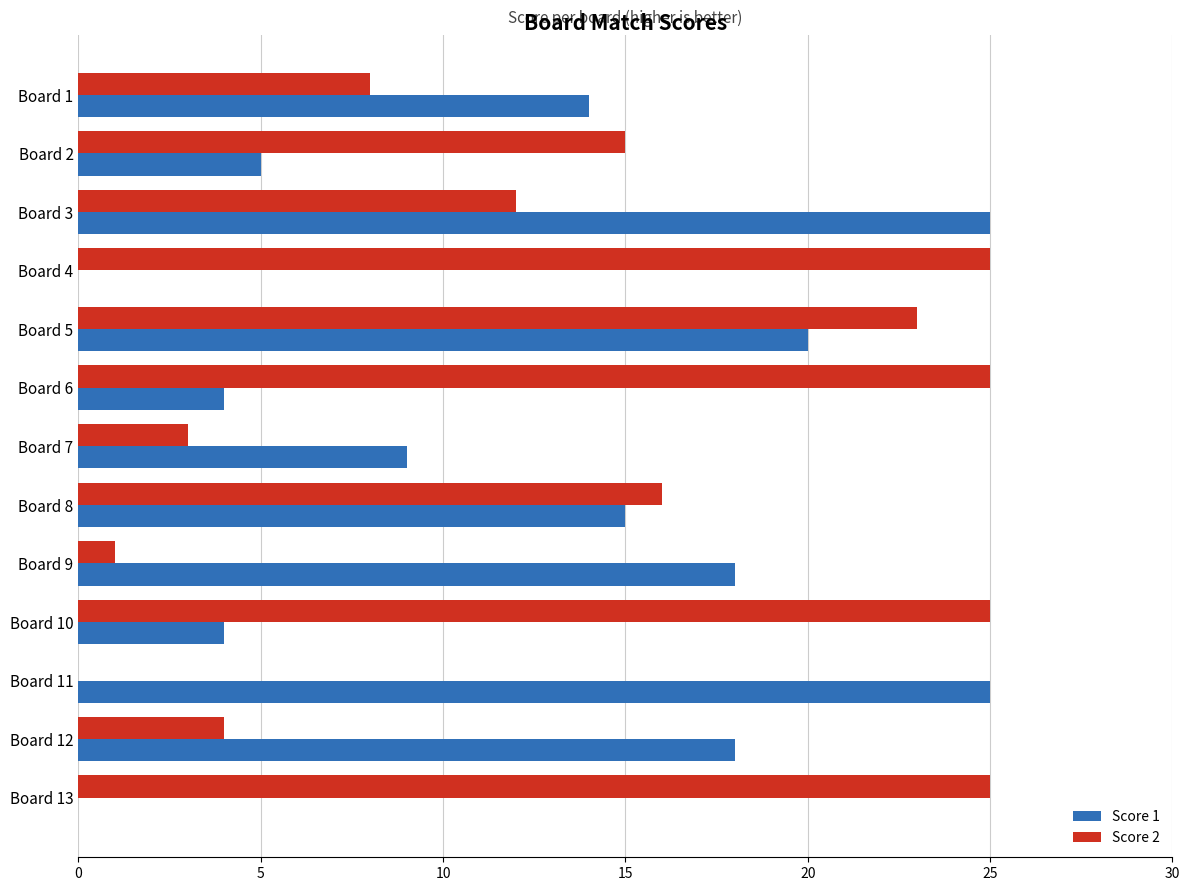

Is it true that Score 1 equals -9 at Board 13?

False